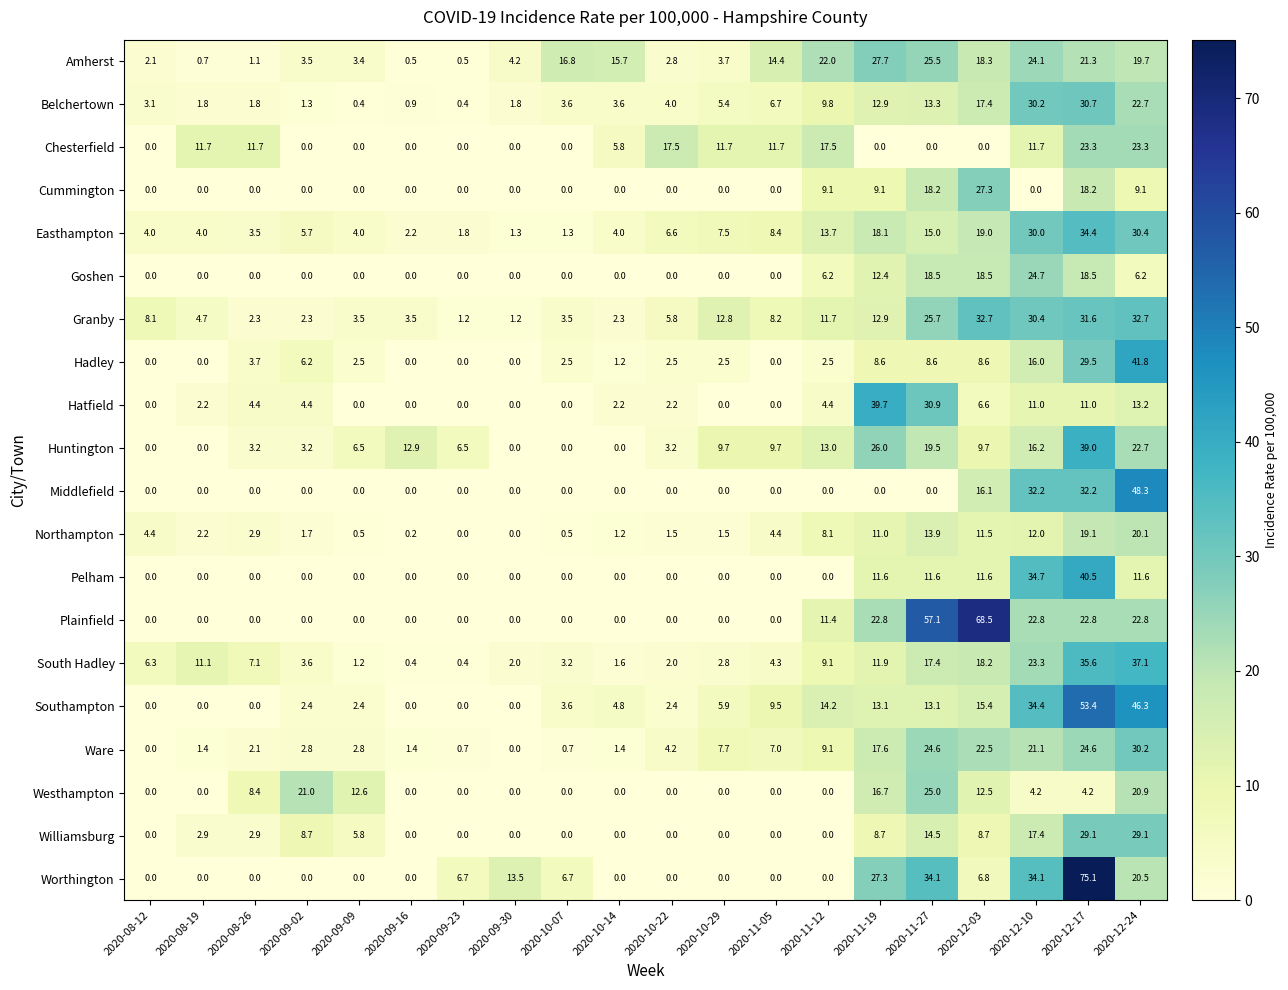

List the series in order of their peak value, lowest first.

Northampton, Chesterfield, Goshen, Westhampton, Cummington, Amherst, Williamsburg, Ware, Belchertown, Granby, Easthampton, South Hadley, Huntington, Hatfield, Pelham, Hadley, Middlefield, Southampton, Plainfield, Worthington